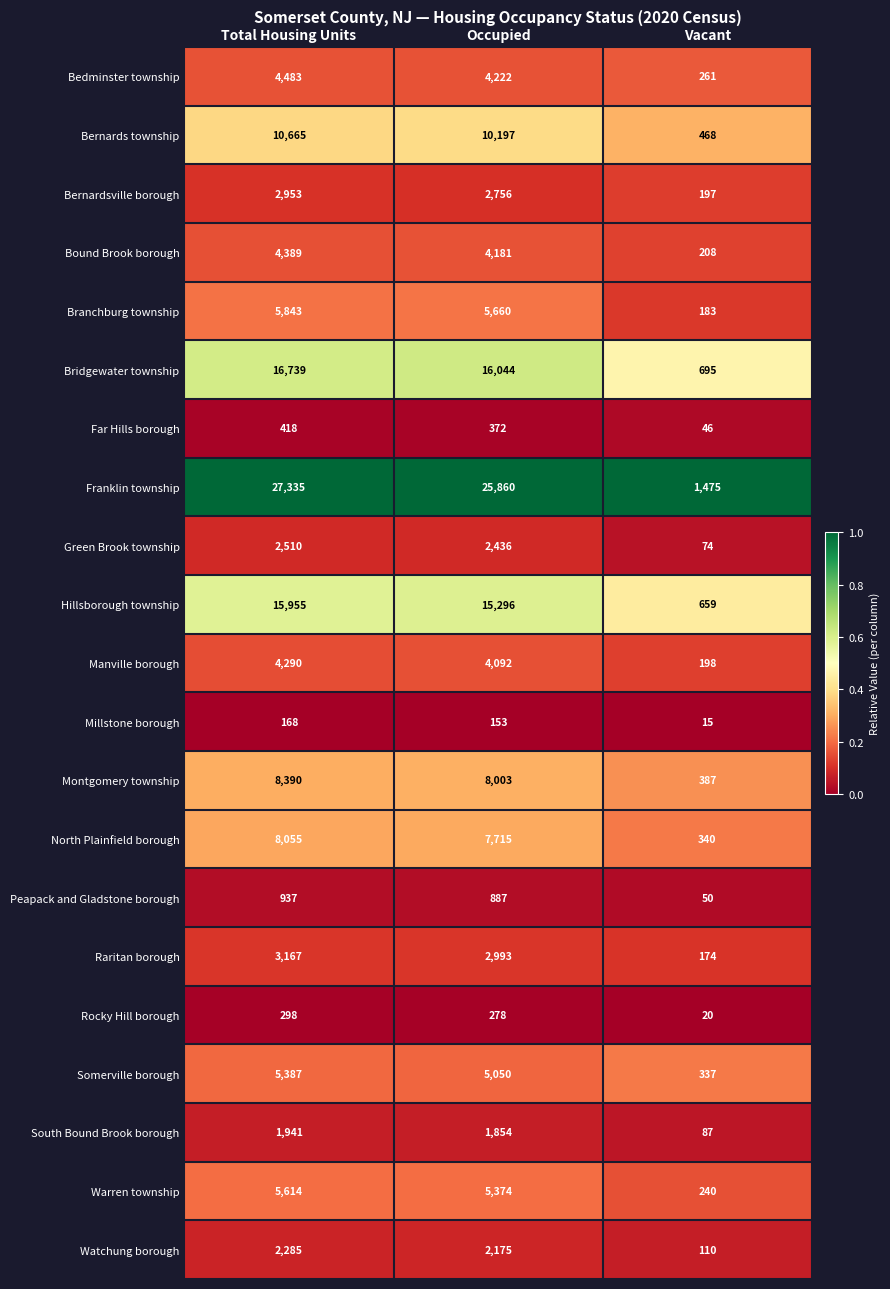

Where is Bridgewater township nearest to the value 8717?

Occupied